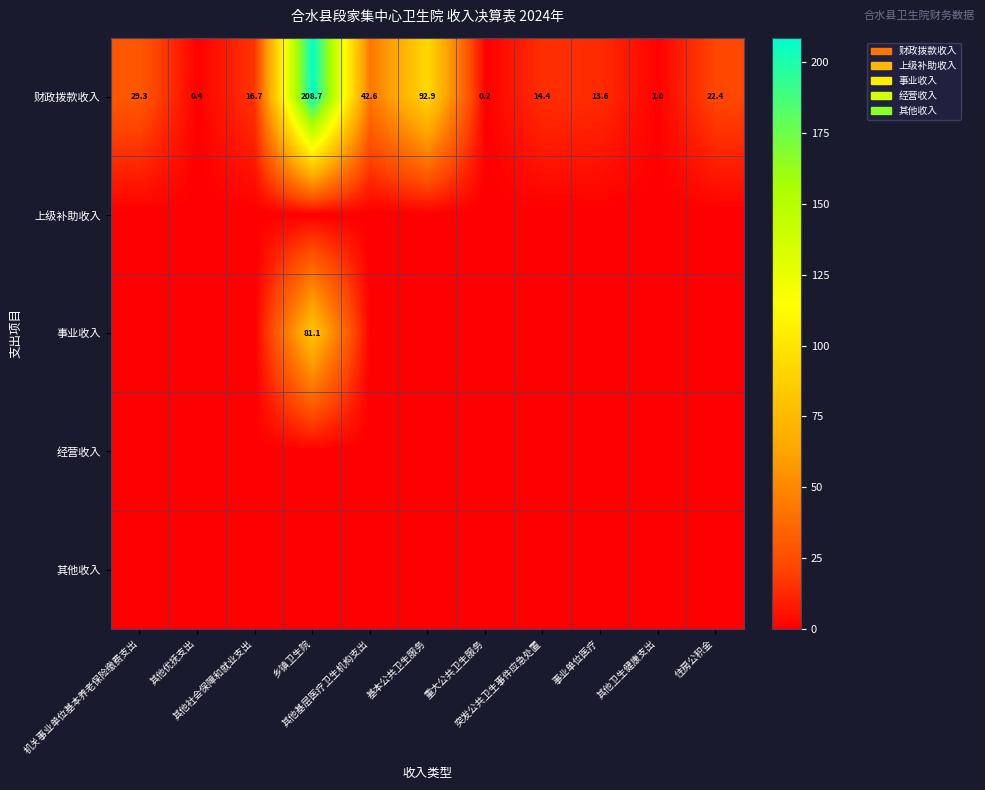

What is the sum of all 财政拨款收入 values?

442.2